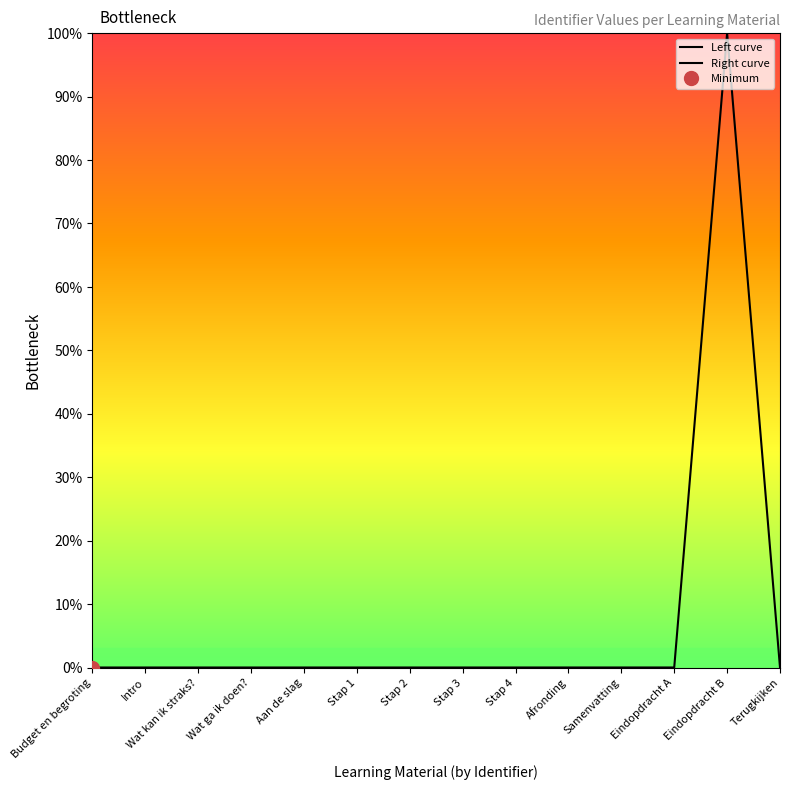

Reading left to right, list all the values displayed in this chart.

Budget en begroting=0.0	Intro=0.0	Wat kan ik straks?=0.0	Wat ga ik doen?=0.0	Aan de slag=0.0	Stap 1=0.0	Stap 2=0.0	Stap 3=0.0	Stap 4=0.0	Afronding=0.0	Samenvatting=0.0	Eindopdracht A=0.0	Eindopdracht B=100.0	Terugkijken=0.0